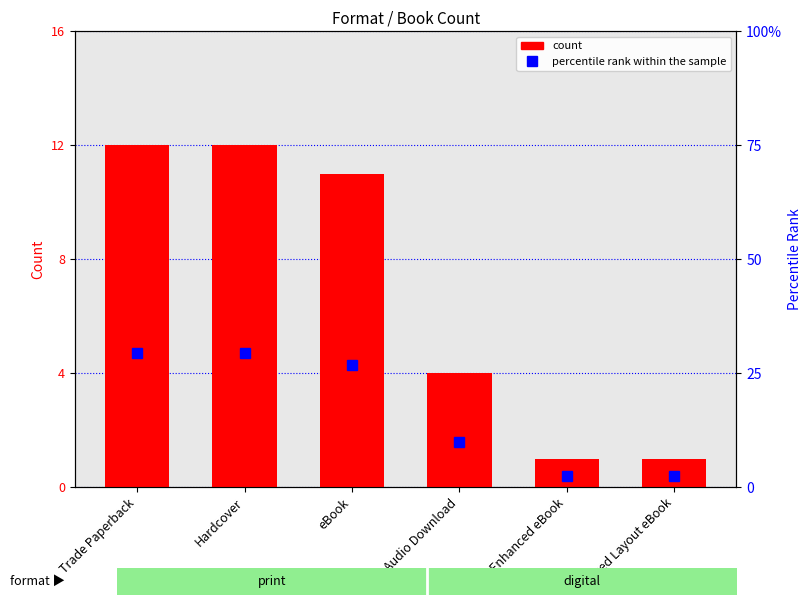

What is the value of the count bar at the 3rd from the left?

11.0